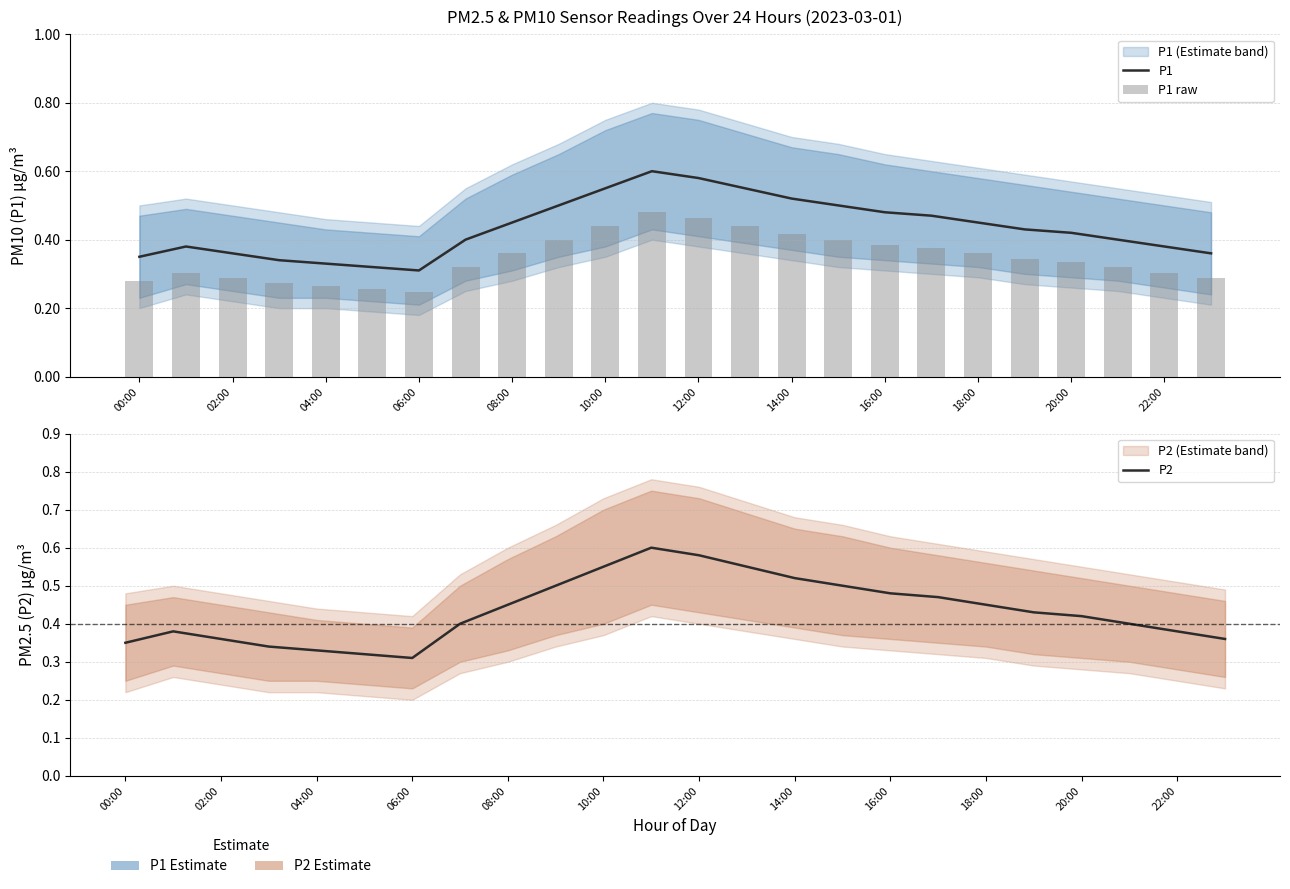

What is the sum of all P1 values?

10.4